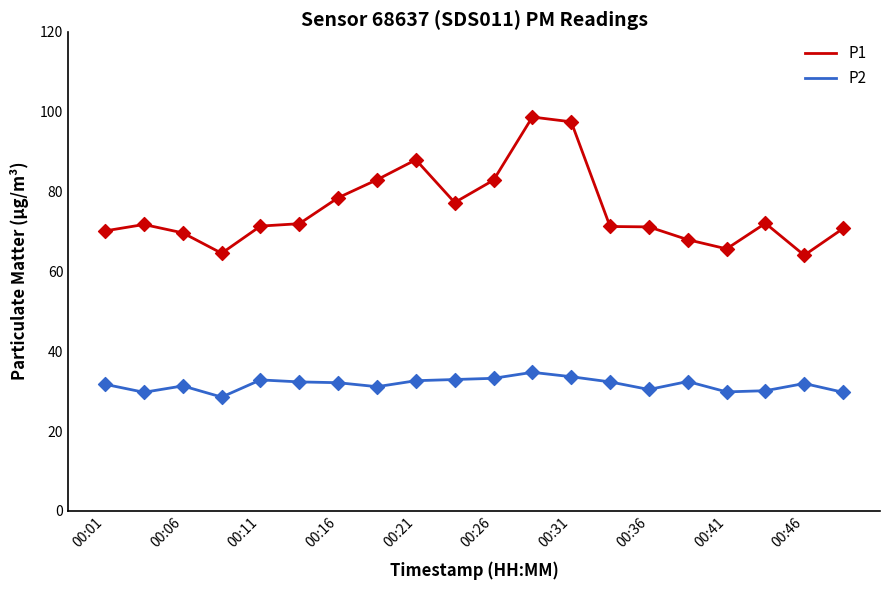

Which series has the largest total across all categories?

P1